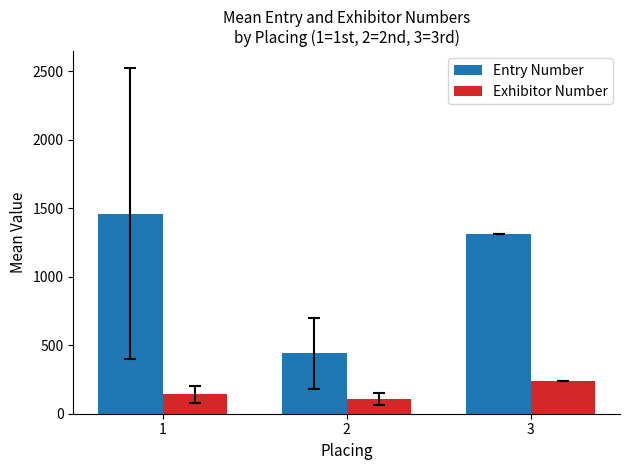

At which label is Entry Number closest to 949?

3